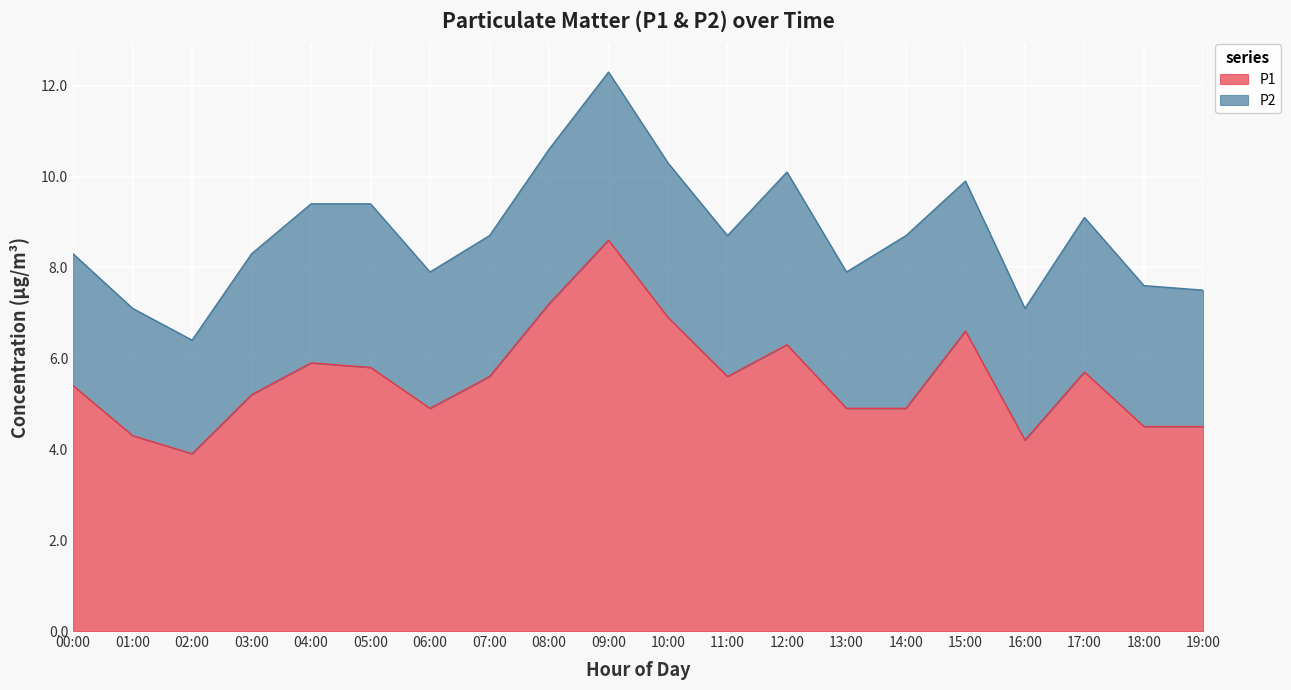

Count the number of categories in the chart.

20